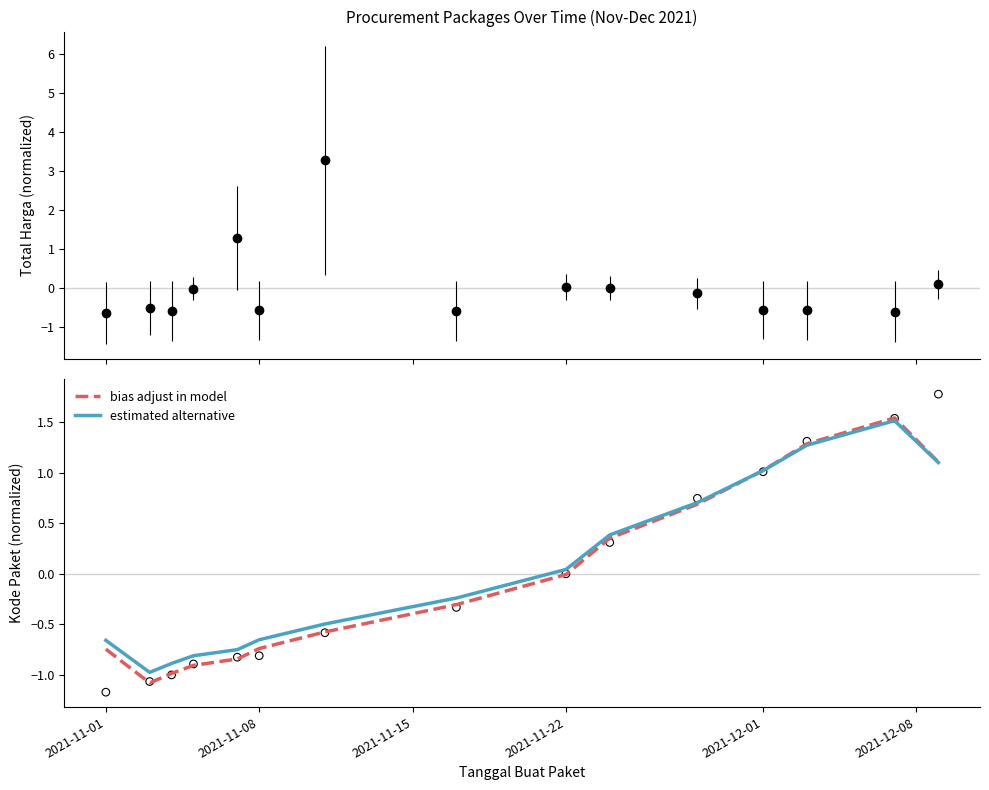

Which series has the largest total across all categories?

estimated alternative